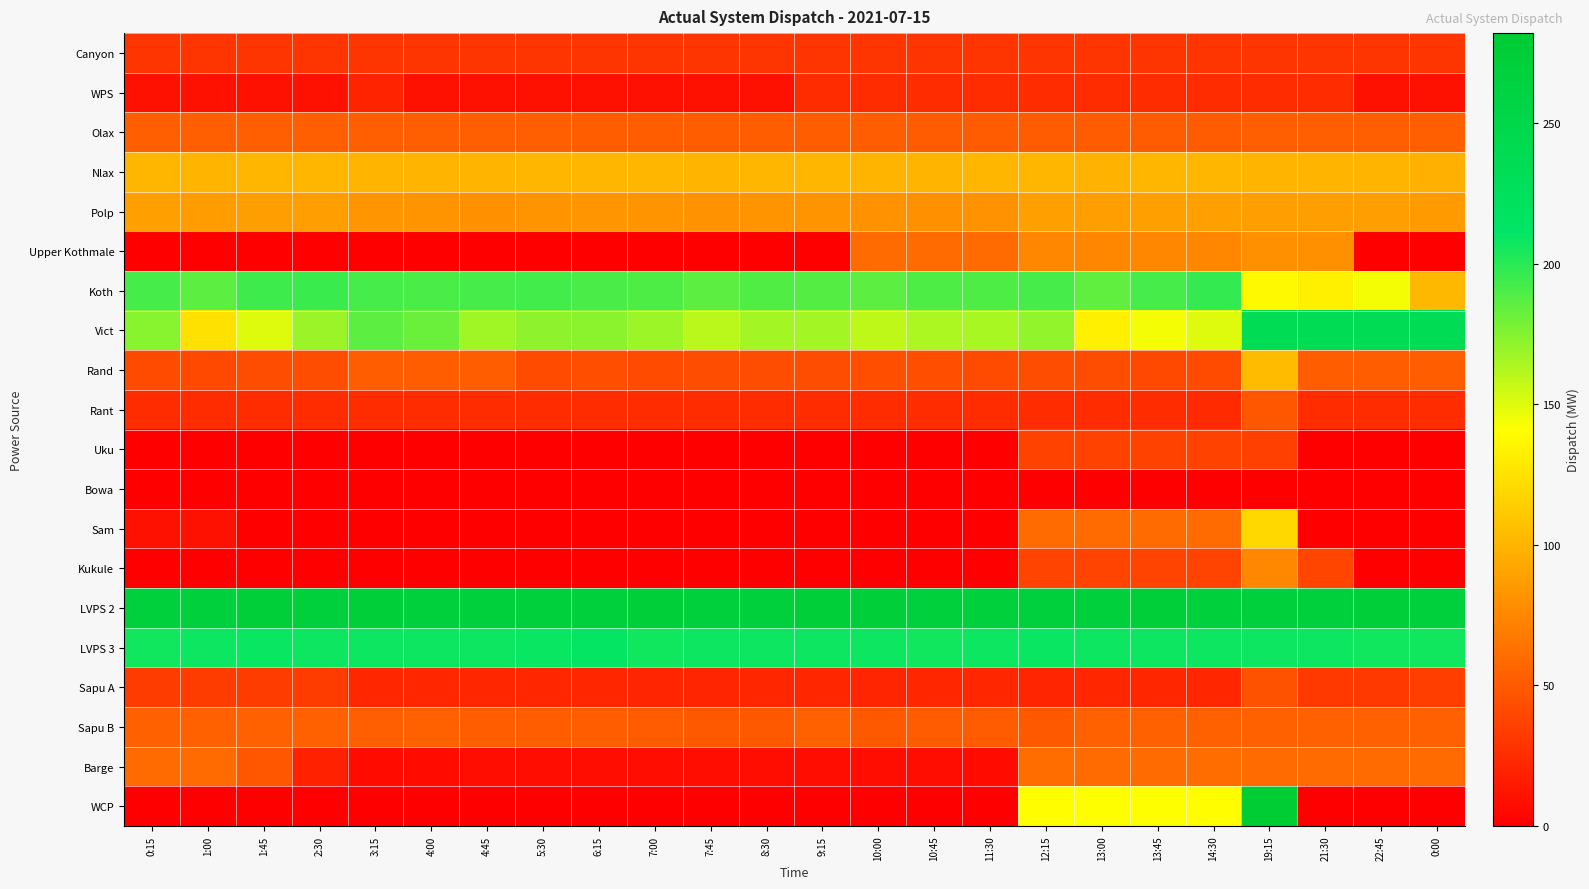

Which series has the largest total across all categories?

LVPS 2